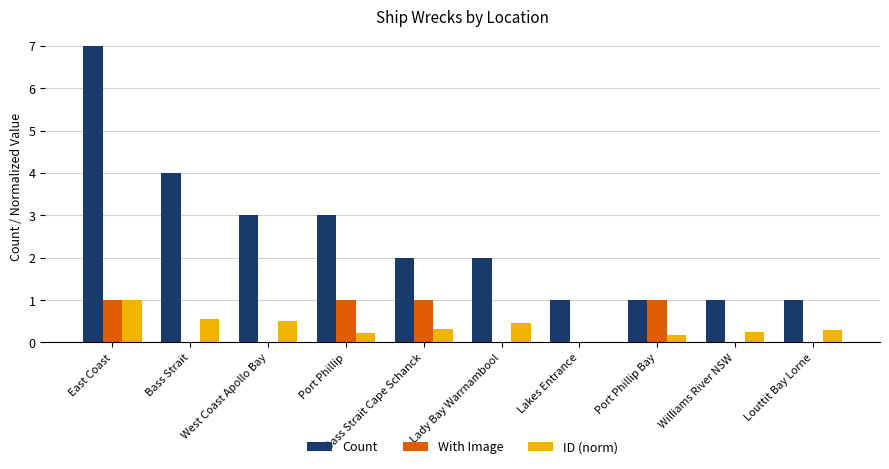

What is the sum of all ID (norm) values?

3.8